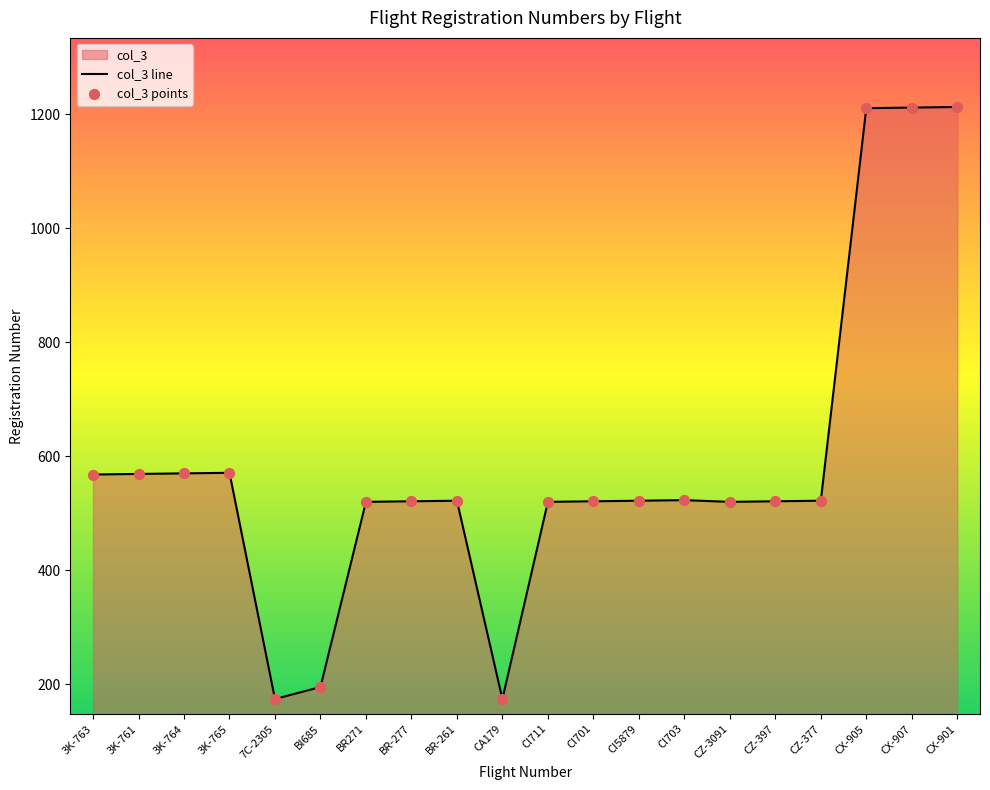

At how many categories does at least one series exceed 178?

18